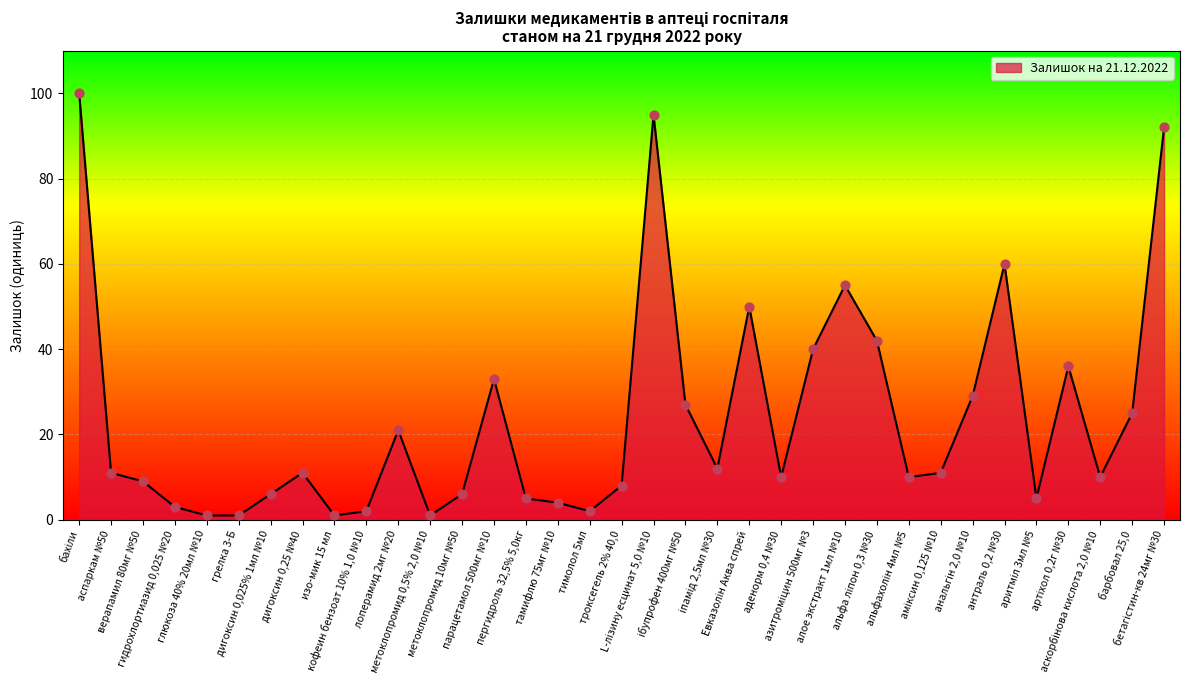

What is the change in value from лоперамид 2мг №20 to аденорм 0,4 №30?

-11